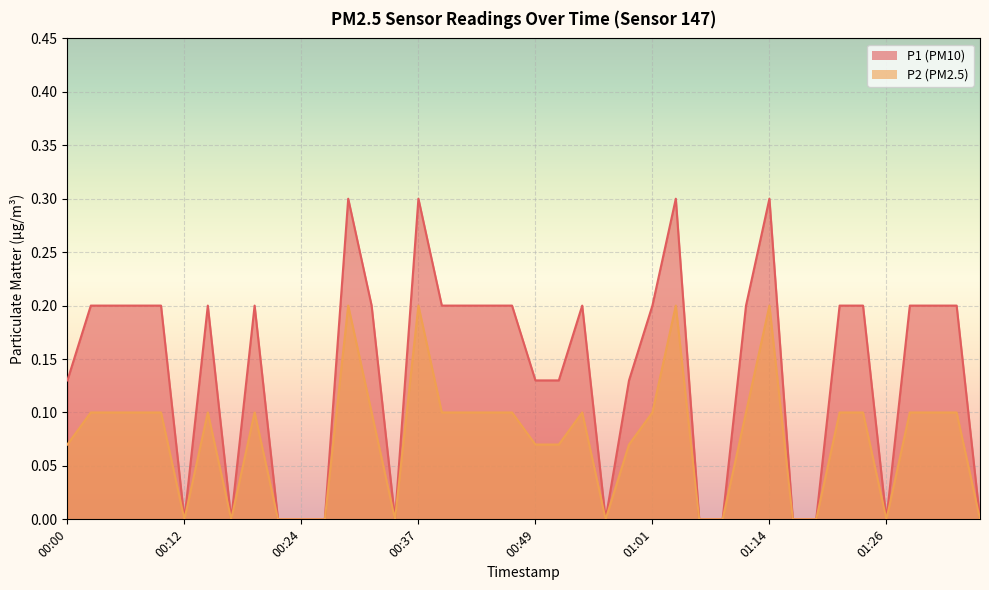

The value of P1 at 01:04 is 0.3. True or false?

True